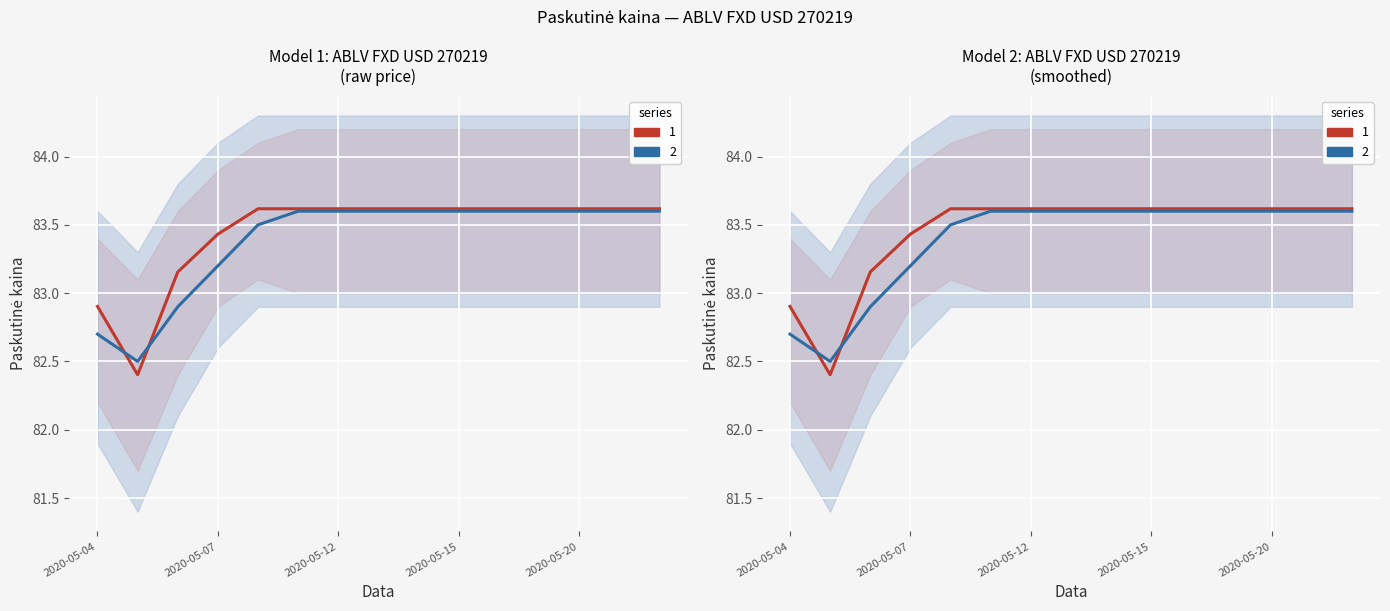

What is the total value across all series at 2020-05-25?

167.2